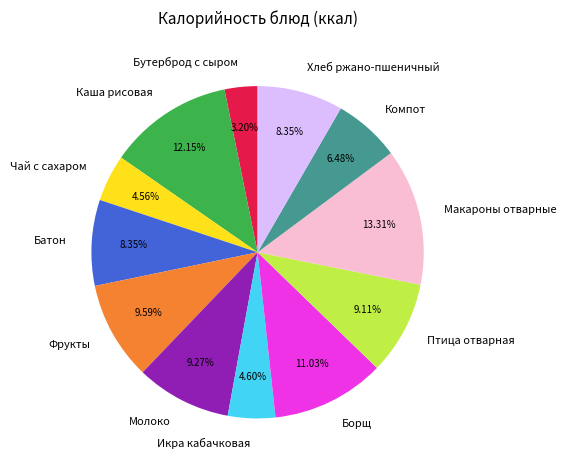

To the nearest percent, what percentage of the pie is Чай с сахаром?

5%